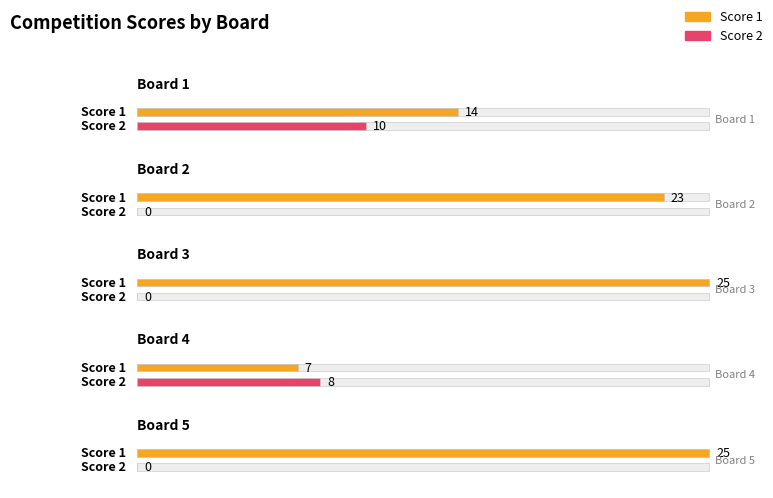

Count the number of categories in the chart.

5